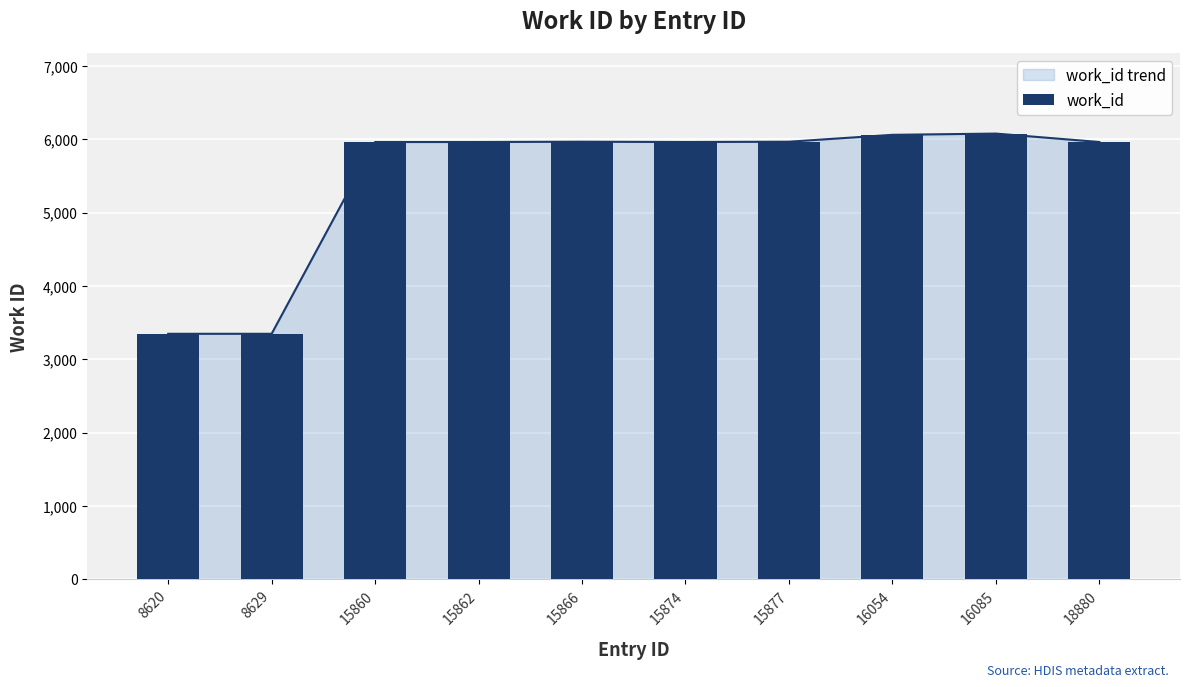

What is the value of the 8th bar from the left?

6059